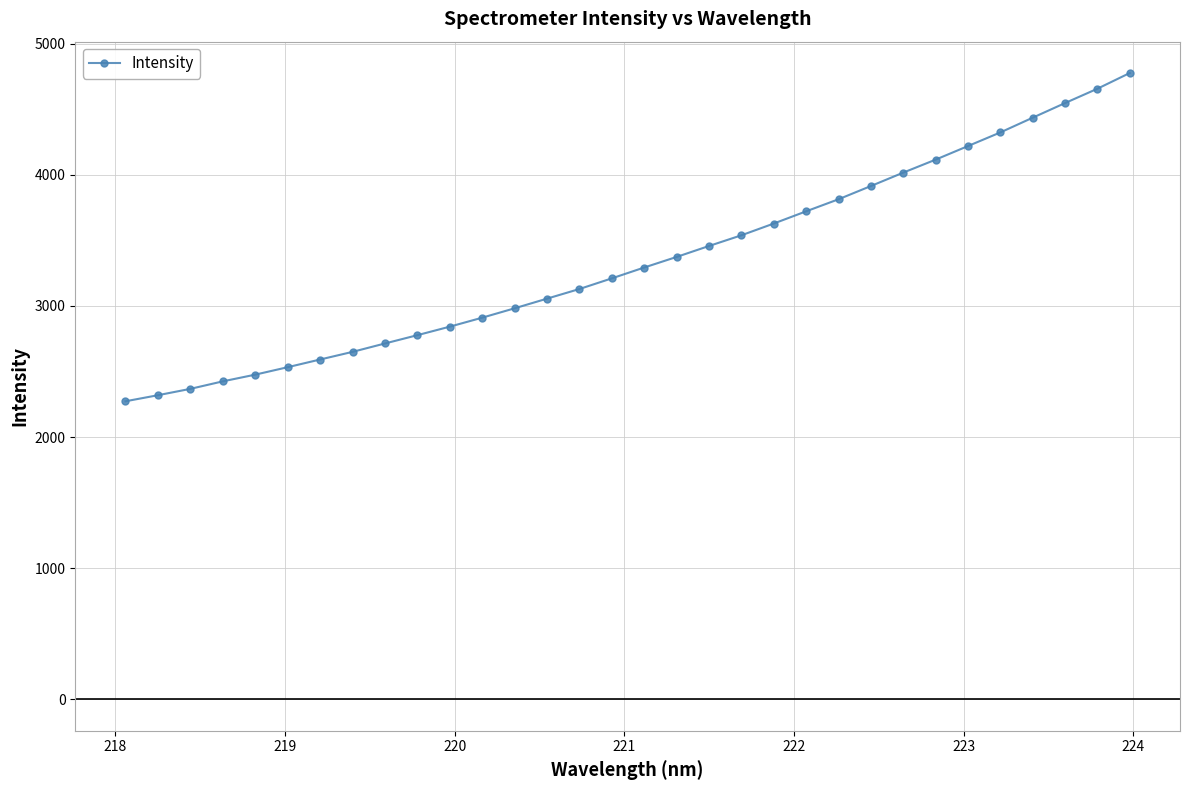

Reading left to right, list all the values displayed in this chart.

2273.3	2319.5	2368.0	2425.2	2476.3	2533.1	2591.7	2650.0	2714.0	2777.2	2842.2	2910.6	2982.1	3055.7	3129.2	3210.4	3293.1	3373.6	3457.2	3538.7	3628.4	3721.5	3813.4	3914.3	4016.6	4115.6	4219.2	4323.1	4435.5	4547.1	4656.4	4776.2